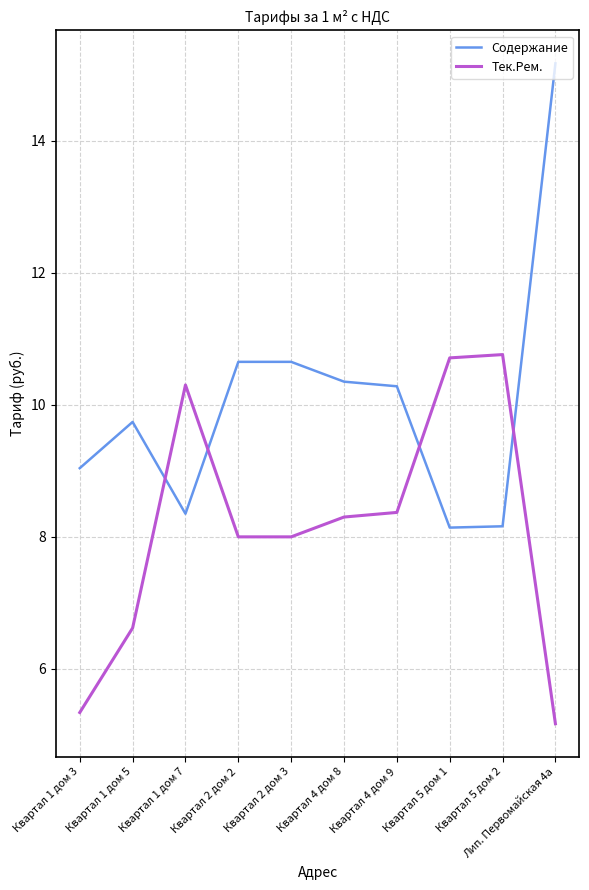

How many lines are shown in the chart?

2